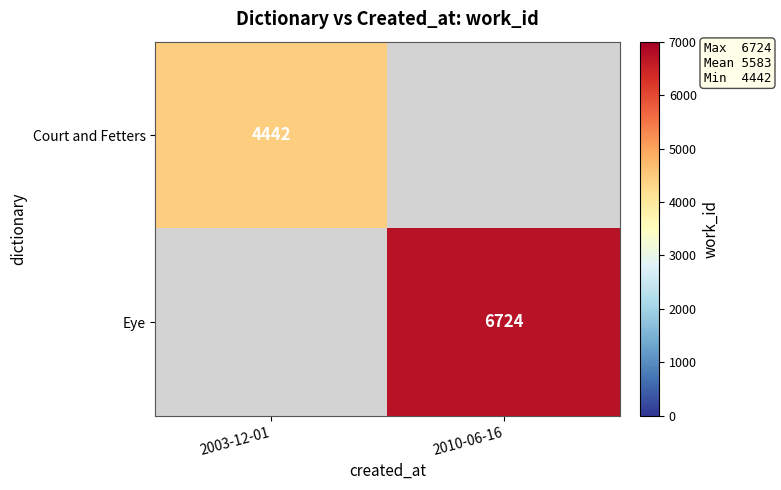

The Eye series shows 4379 at 2010-06-16. True or false?

False